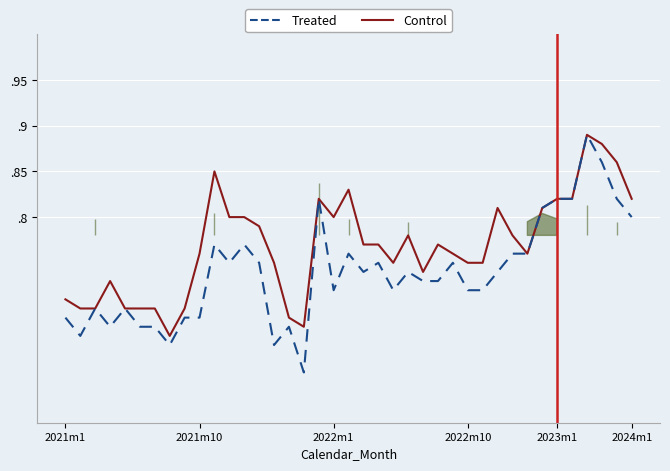

Is it true that Treated equals 0.7 at 24?

True